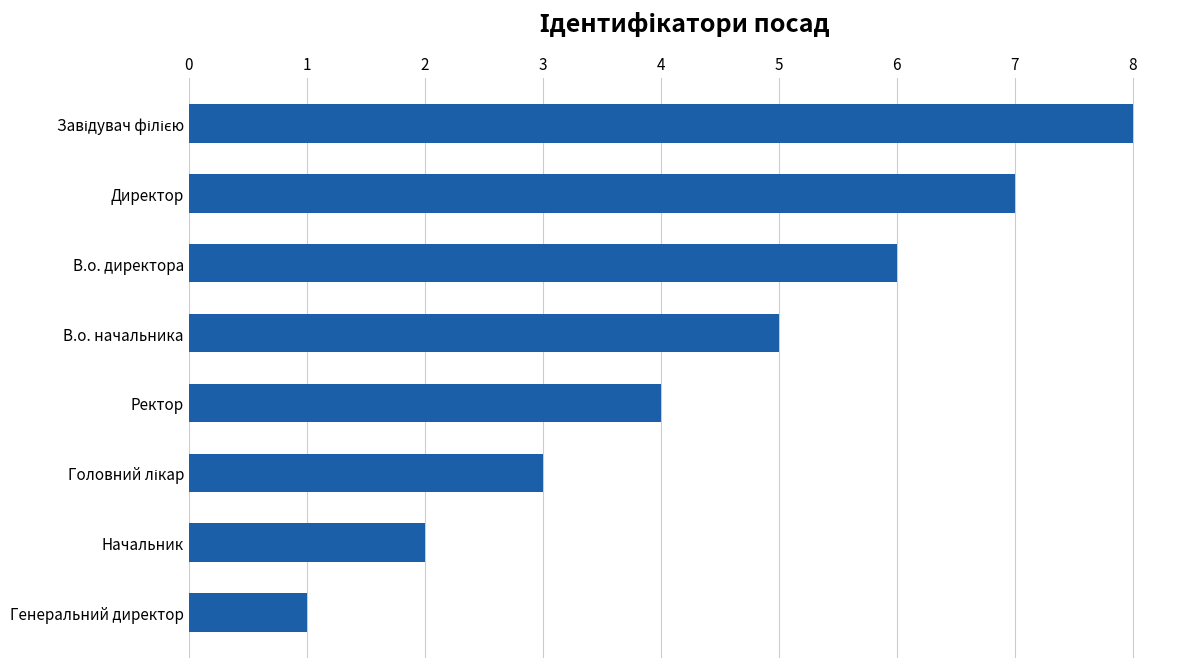

Does the chart contain stacked bars?

No